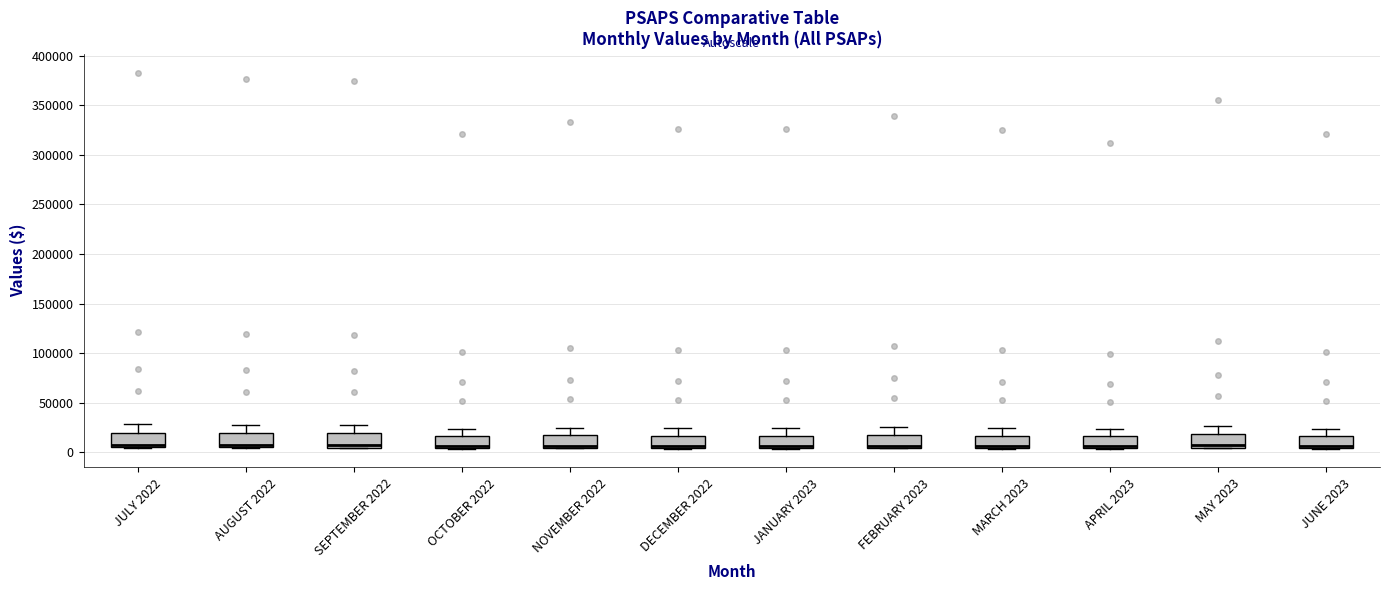

Reading left to right, read every box against the y-axis: the position of its median line, the range the box covers, and the ends of its whiskers. The values are not printed on the chart, so give them approximately, as read against the axis.

JULY 2022: median 10000, box 5000 to 20000, whiskers 5000 to 30000
AUGUST 2022: median 10000, box 5000 to 20000, whiskers 5000 to 30000
SEPTEMBER 2022: median 10000, box 5000 to 20000, whiskers 5000 to 30000
OCTOBER 2022: median 5000 (just above the box's lower edge), box 5000 to 15000, whiskers 5000 to 25000
NOVEMBER 2022: median 5000 (just above the box's lower edge), box 5000 to 15000, whiskers 5000 to 25000
DECEMBER 2022: median 5000 (just above the box's lower edge), box 5000 to 15000, whiskers 5000 to 25000
JANUARY 2023: median 5000 (just above the box's lower edge), box 5000 to 15000, whiskers 5000 to 25000
FEBRUARY 2023: median 5000 (just above the box's lower edge), box 5000 to 15000, whiskers 5000 to 25000
MARCH 2023: median 5000 (just above the box's lower edge), box 5000 to 15000, whiskers 5000 to 25000
APRIL 2023: median 5000 (just above the box's lower edge), box 5000 to 15000, whiskers 5000 to 25000
MAY 2023: median 5000 (just above the box's lower edge), box 5000 to 20000, whiskers 5000 to 25000
JUNE 2023: median 5000 (just above the box's lower edge), box 5000 to 15000, whiskers 5000 to 25000